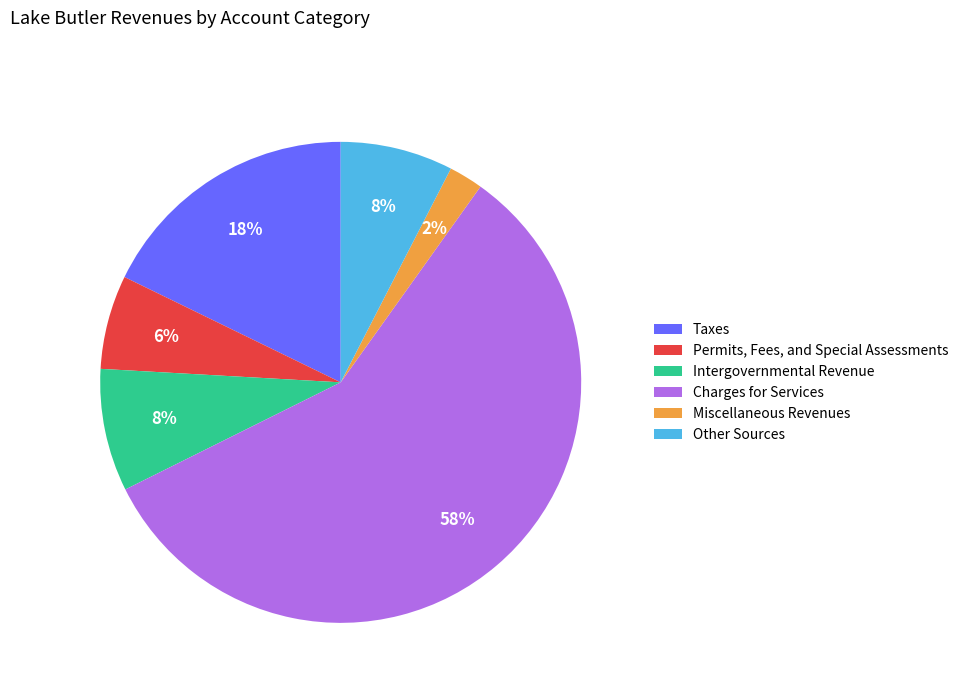

Which category has the smallest portion of the pie?

Miscellaneous Revenues